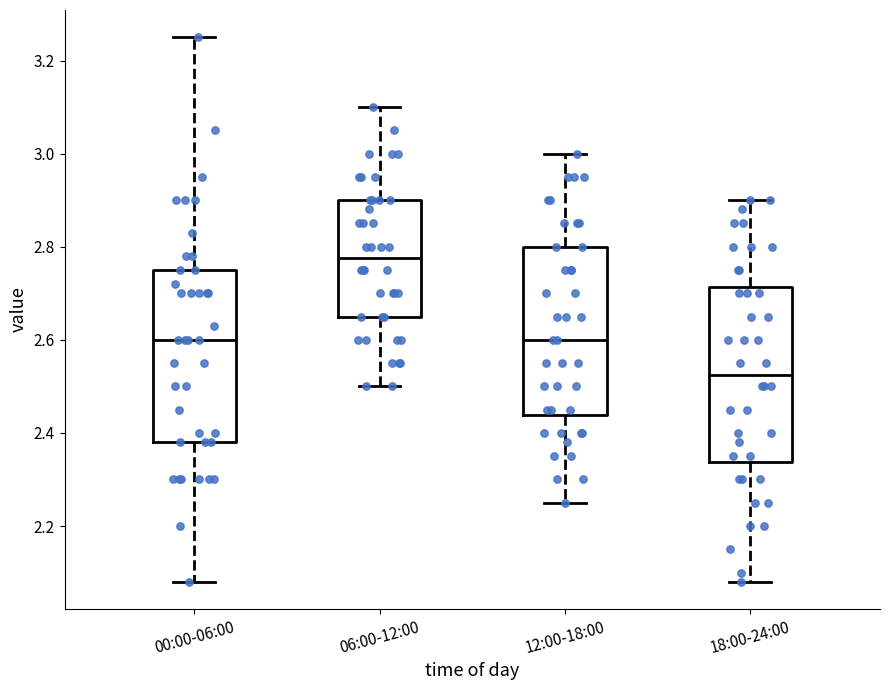

Which box has the lowest median line?

18:00-24:00